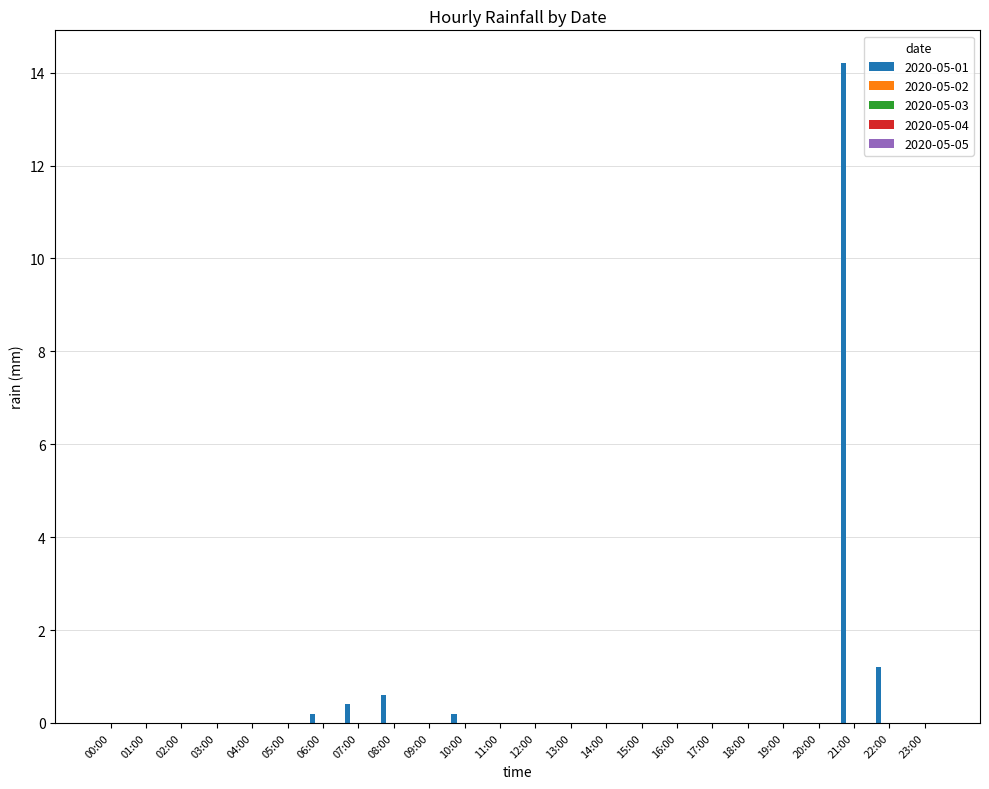

What is the maximum value shown in the chart?

14.2